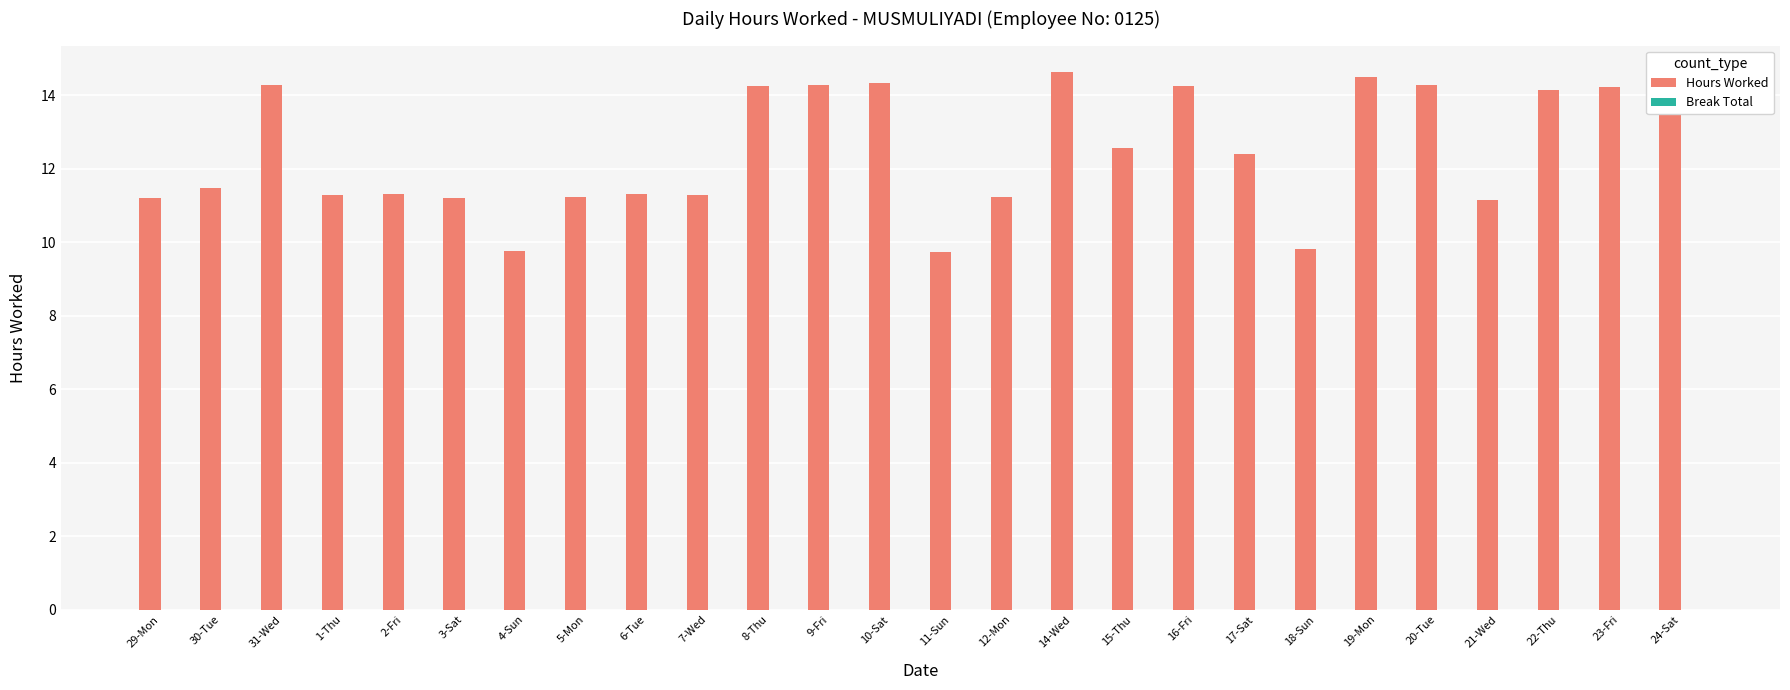

Is it true that the value at 29-Mon is 16.6?

False